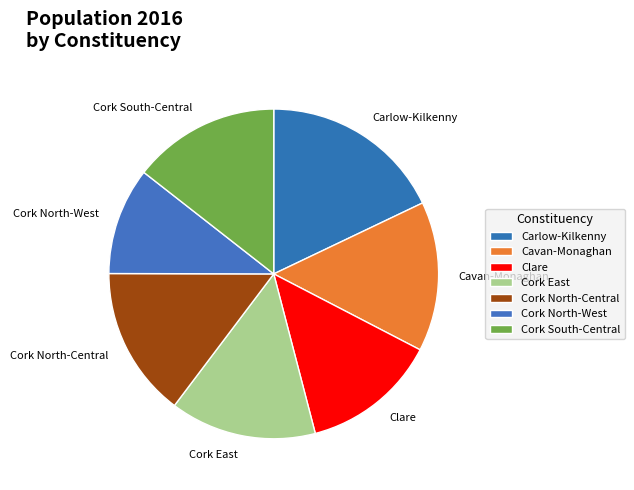

Between Carlow-Kilkenny and Cavan-Monaghan, which is larger?

Carlow-Kilkenny